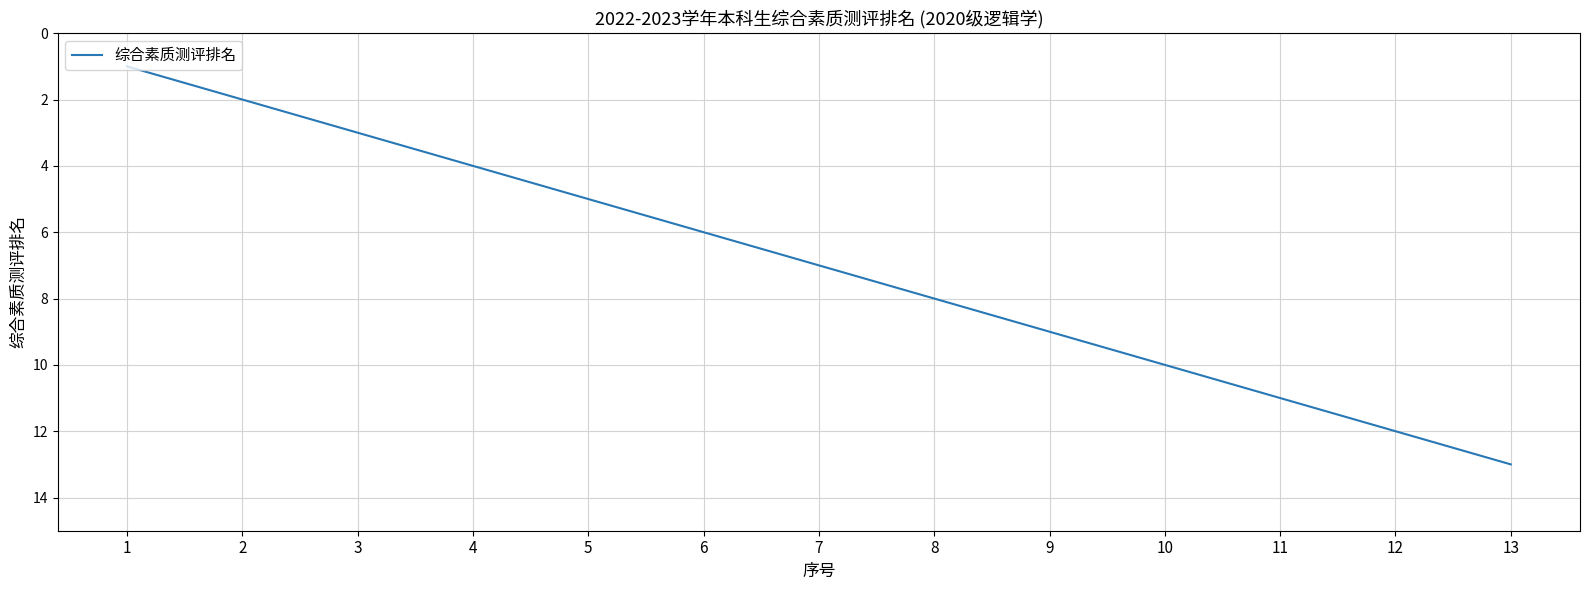

What is the difference between the maximum and minimum values?

12